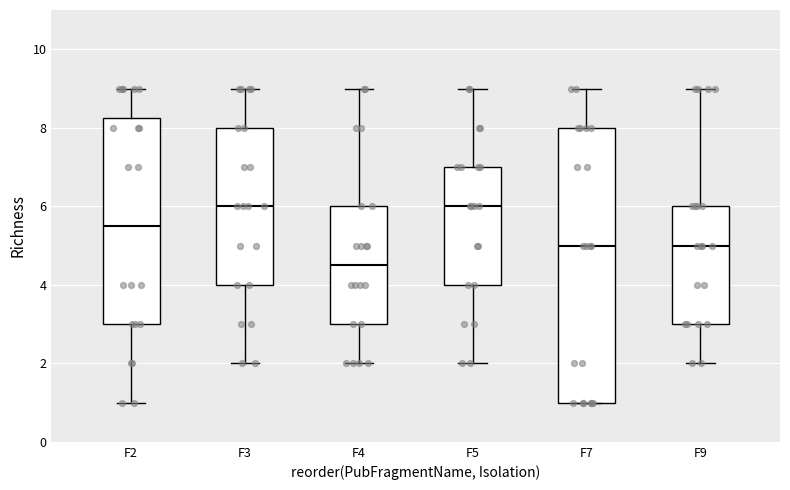

Which box is the tallest, from its lower edge to its upper edge?

F7